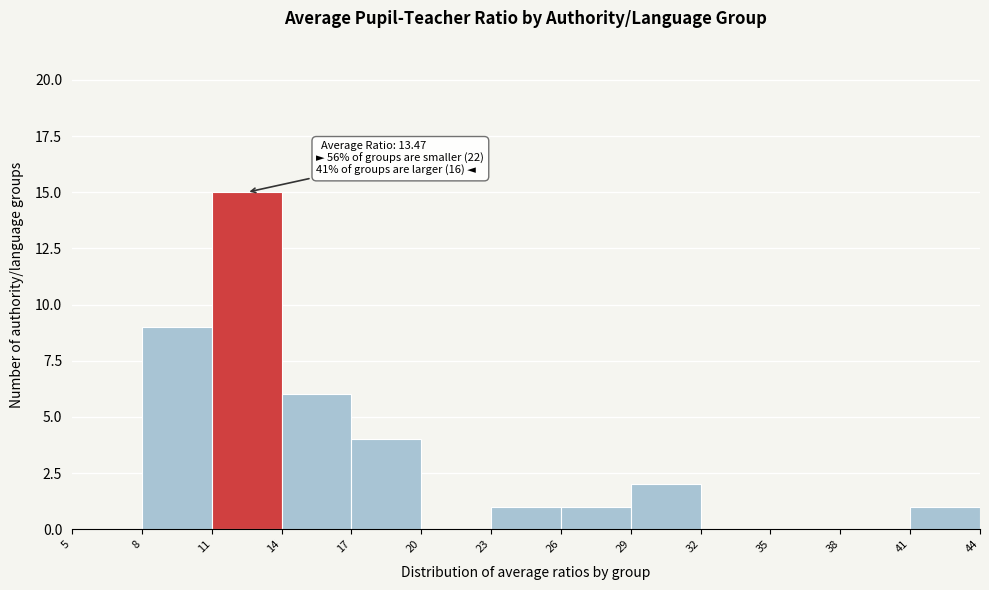

Over which range of the x-axis is the bar tallest?

11 to 14